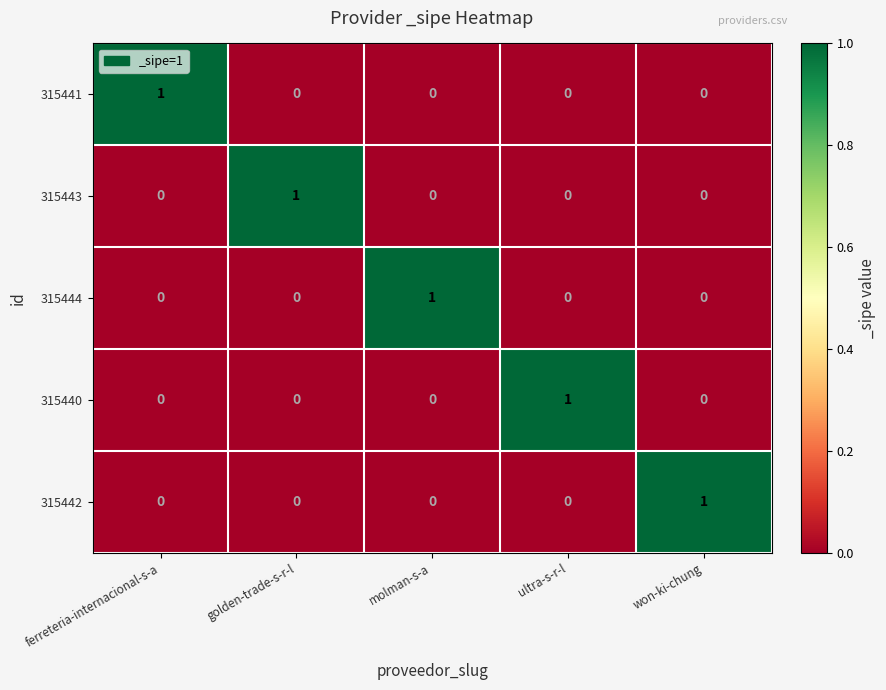

True or false: 315444 has a value of 1 at won-ki-chung.

False